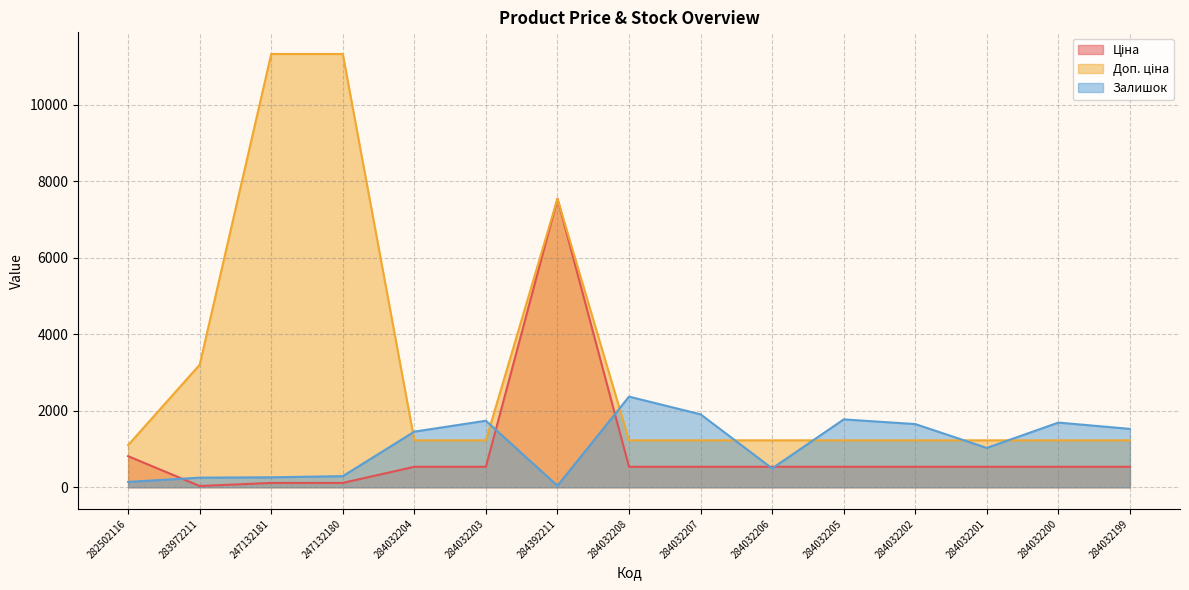

What is the maximum value shown in the chart?

11334.0